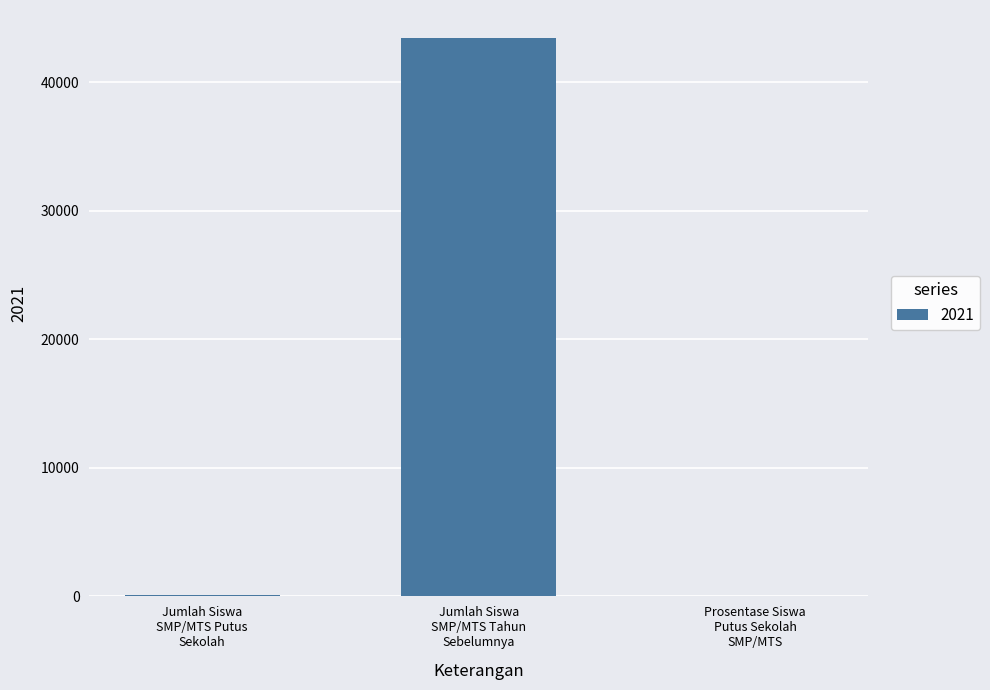

Are the bars horizontal?

No